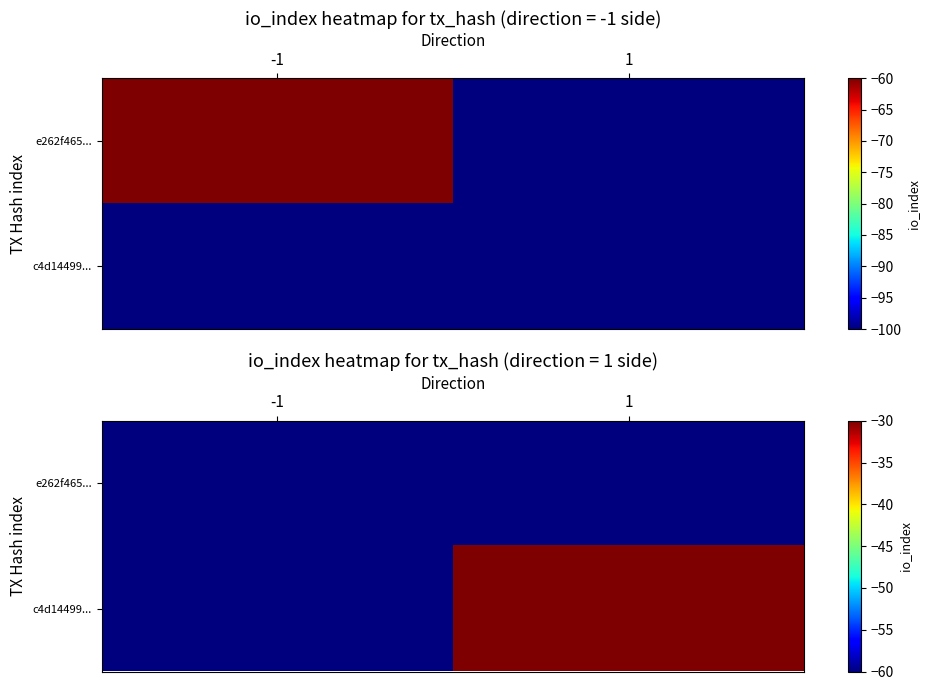

What is the total value across all series at -1?

-120